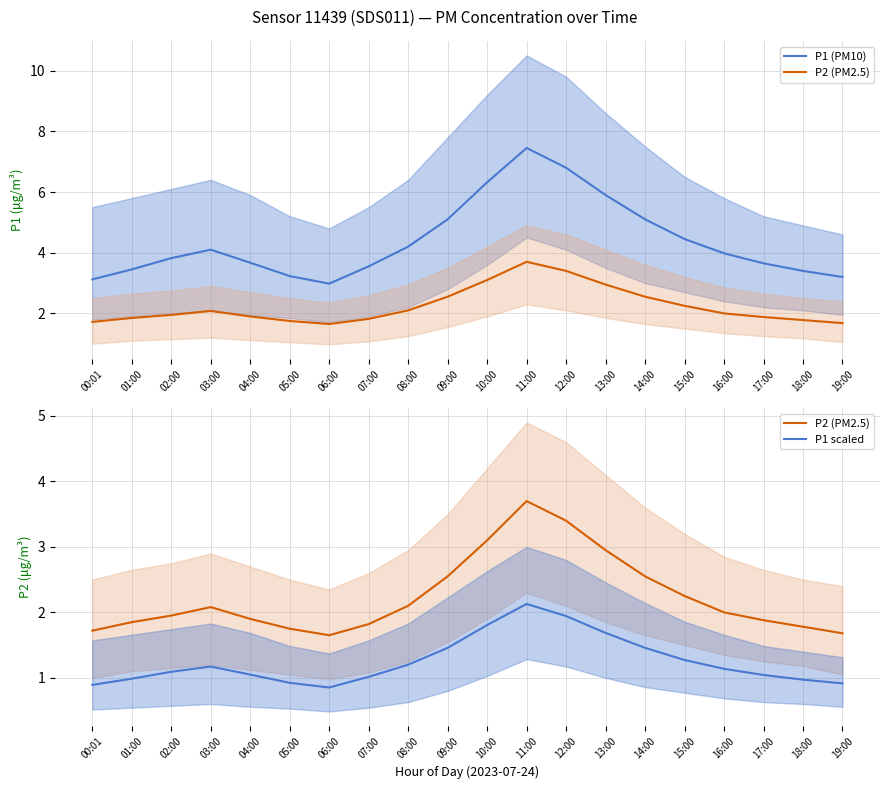

Is the value of P2 (PM2.5) at 04:00 greater than the value of P1 (PM10) at 19:00?

No